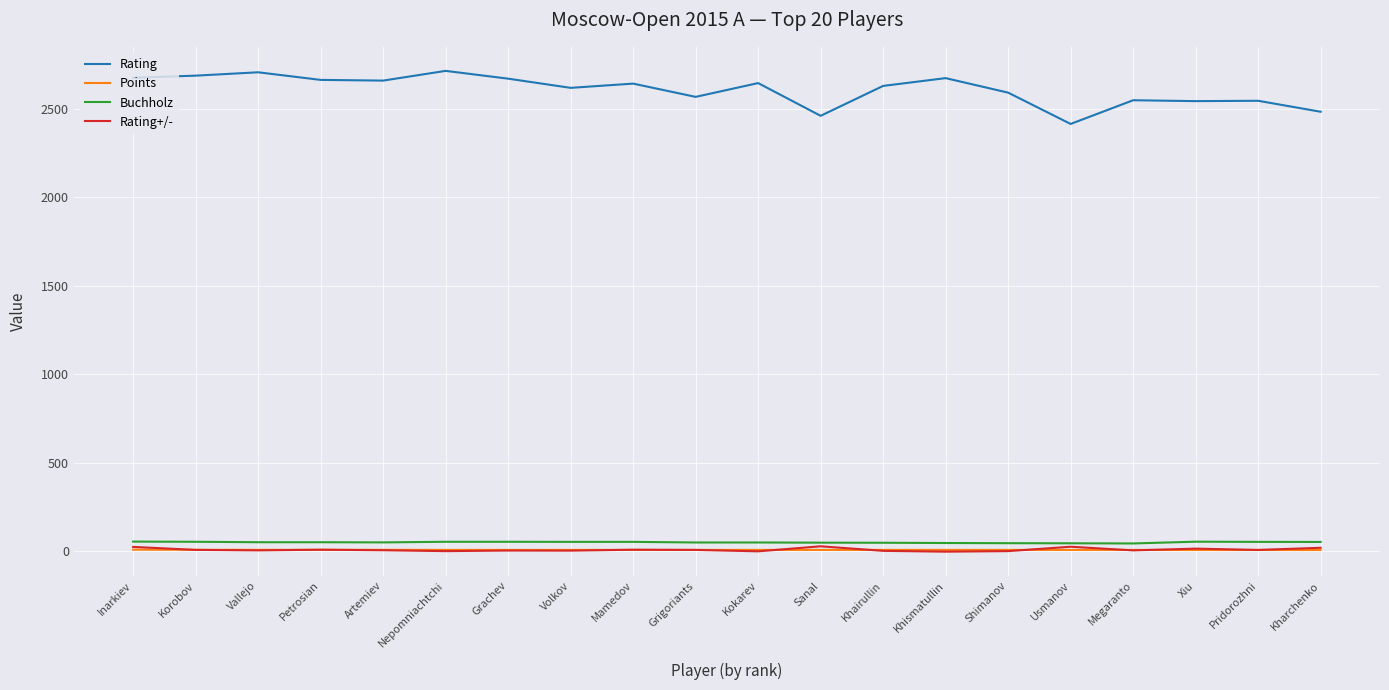

What is the sum of all Buchholz values?

989.0